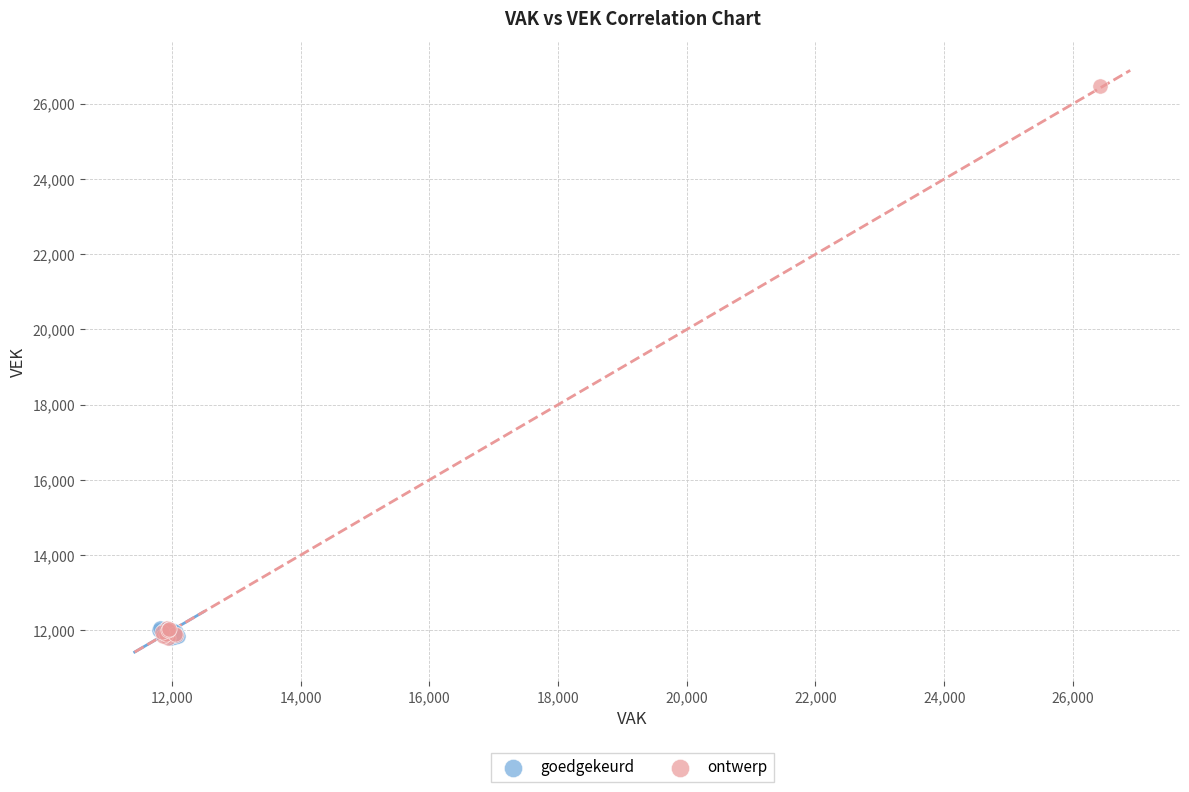

Which series has the widest spread of Y values?

ontwerp